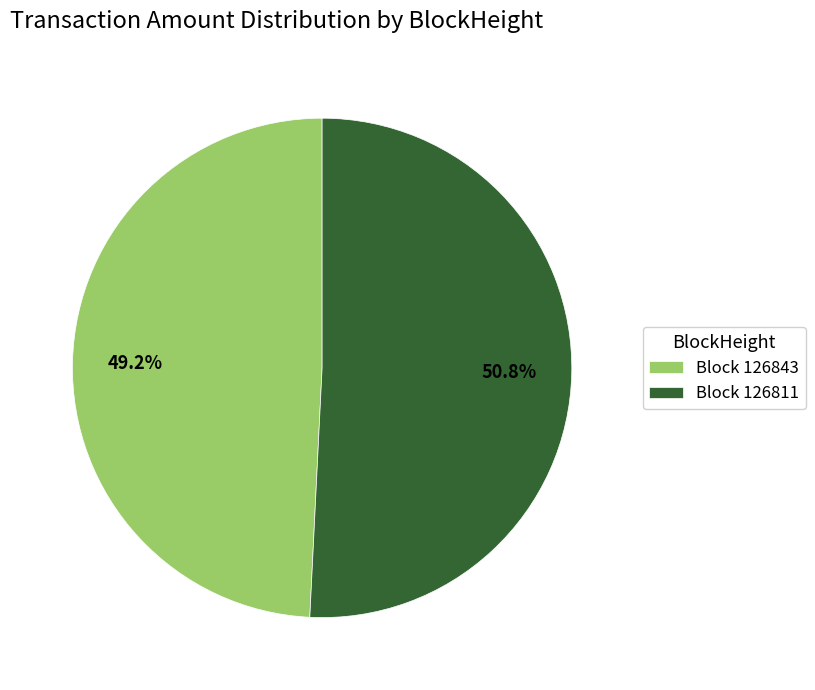

Which has a higher value, Block 126811 or Block 126843?

Block 126811